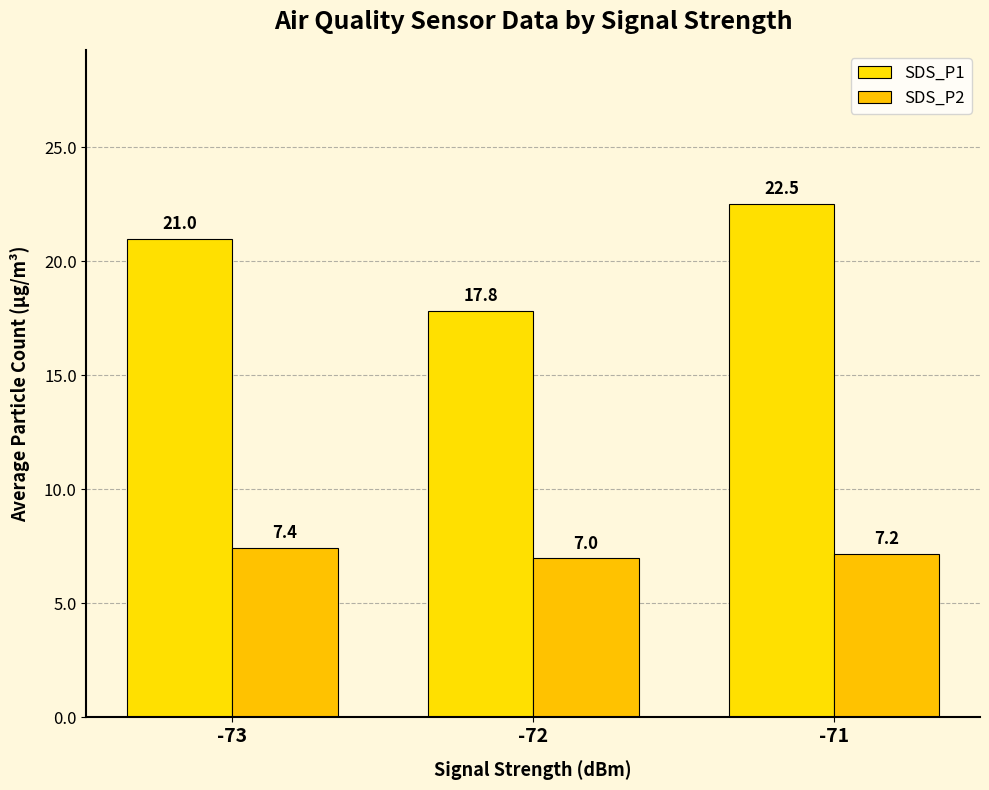

Count the SDS_P1 values in the range 17 to 22.

2